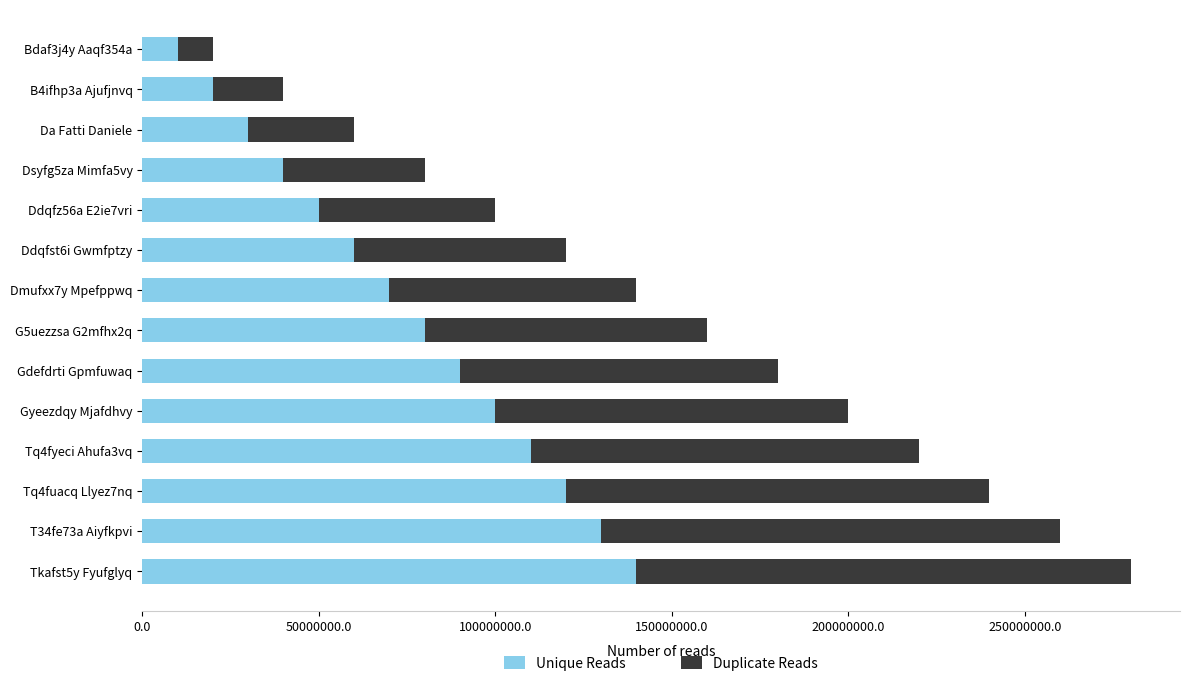

How many categories are shown in the chart?

14